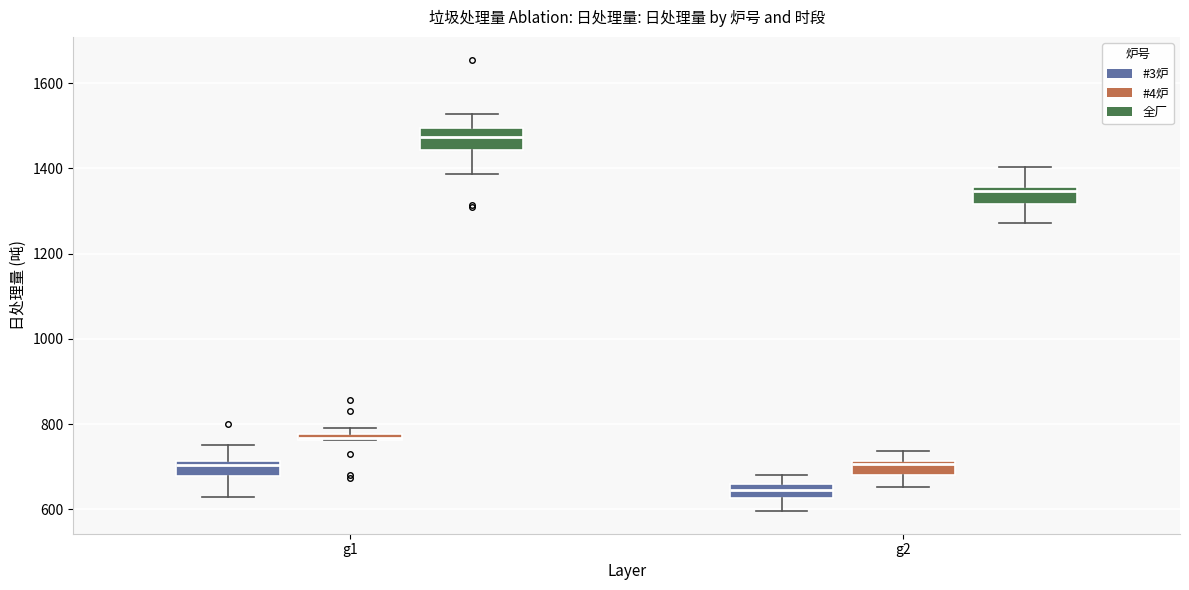

Where is the lower edge of the box for g2 (#4炉) on the y-axis? The values are not printed on the chart, so give them approximately, as read against the axis.

680